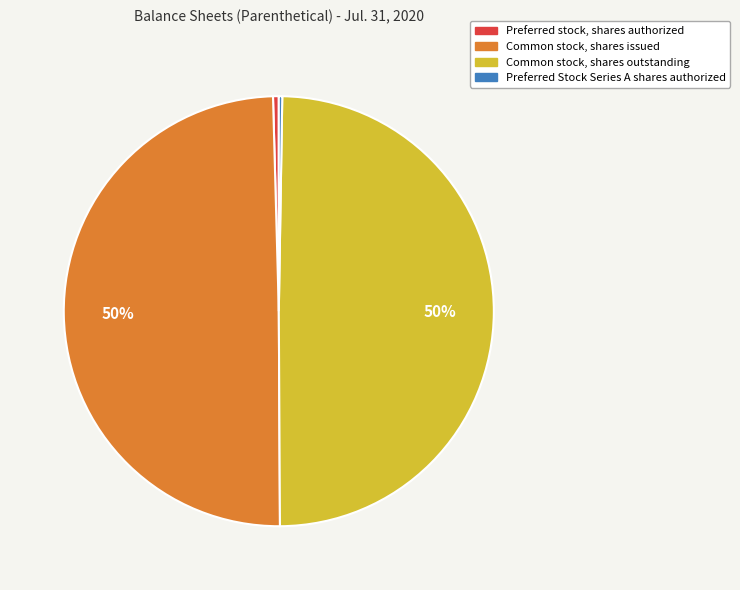

To the nearest percent, what percentage of the pie is Common stock, shares issued?

50%